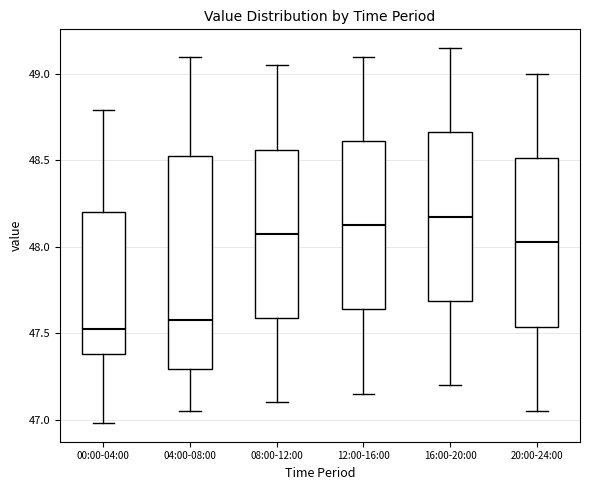

Reading left to right, transcribe this box plot: for each box, give where its median line is, the range the box spans, and where its two whiskers end, as read against the y-axis. The values are not printed on the chart, so give them approximately, as read against the axis.

00:00-04:00: median 47.55, box 47.40 to 48.20, whiskers 47.00 to 48.80
04:00-08:00: median 47.60, box 47.30 to 48.55, whiskers 47.05 to 49.10
08:00-12:00: median 48.10, box 47.60 to 48.55, whiskers 47.10 to 49.05
12:00-16:00: median 48.15, box 47.65 to 48.60, whiskers 47.15 to 49.10
16:00-20:00: median 48.20, box 47.70 to 48.65, whiskers 47.20 to 49.15
20:00-24:00: median 48.05, box 47.55 to 48.50, whiskers 47.05 to 49.00